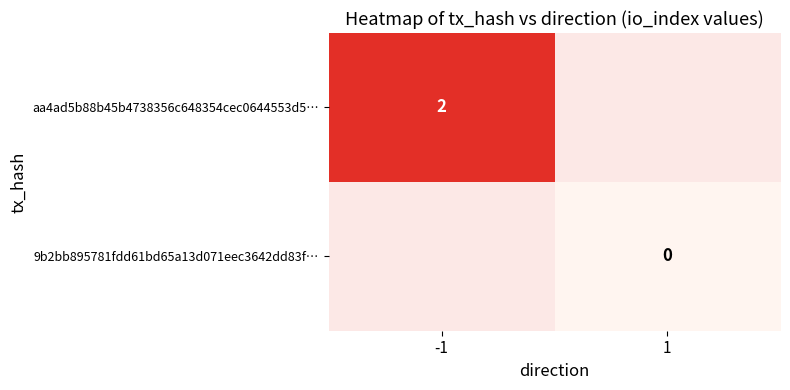

Is it true that aa4ad5b88b45b4738356c648354cec0644553d5… equals 3 at -1?

False